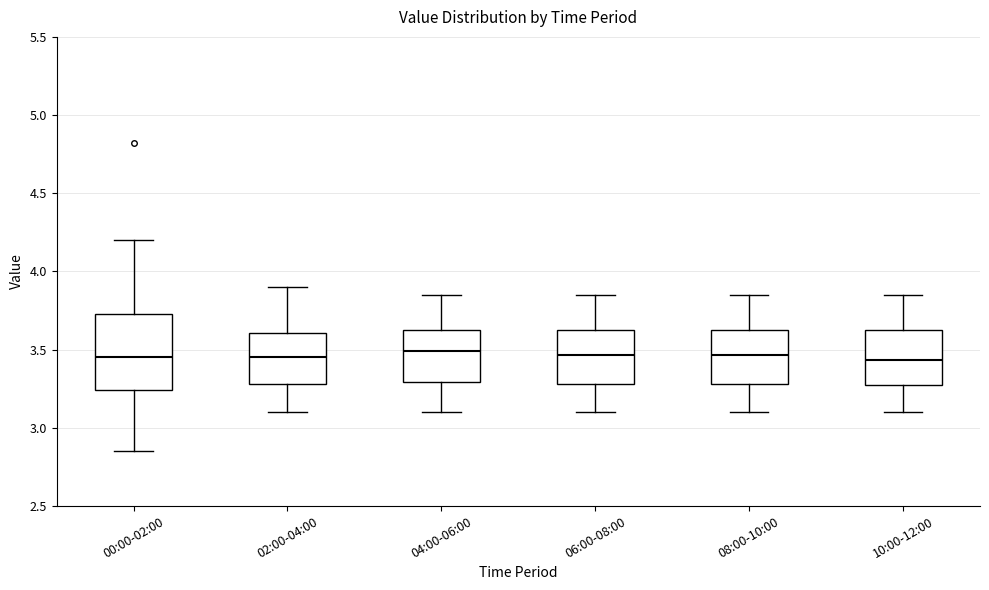

Where is the upper edge of the box for 00:00-02:00 on the y-axis? The values are not printed on the chart, so give them approximately, as read against the axis.

3.75